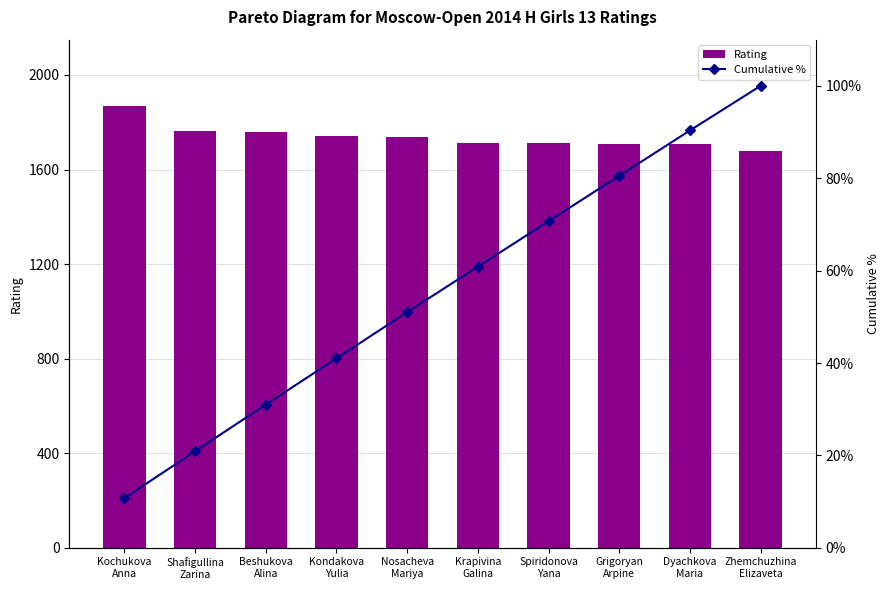

Between Zhemchuzhina
Elizaveta and Shafigullina
Zarina, which is larger?

Shafigullina
Zarina